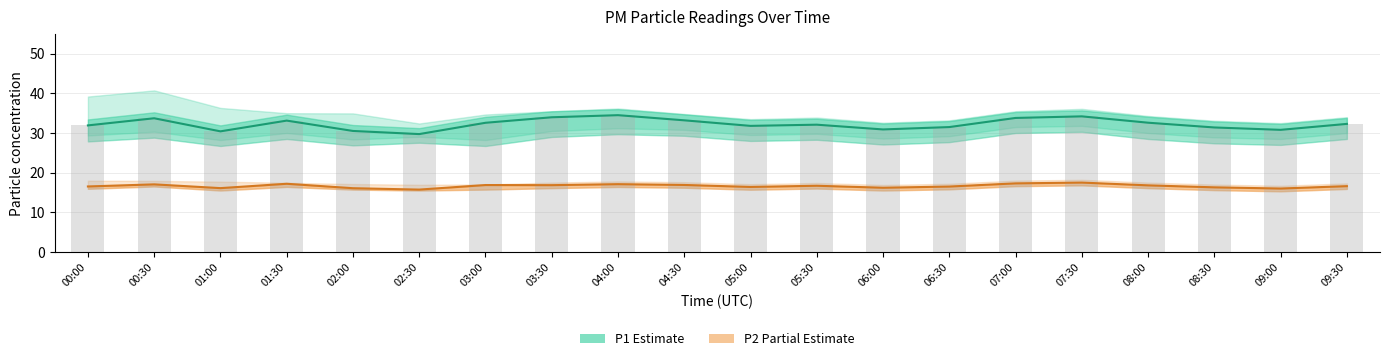

The P1 (Estimate) series shows 57.0 at 03:00. True or false?

False